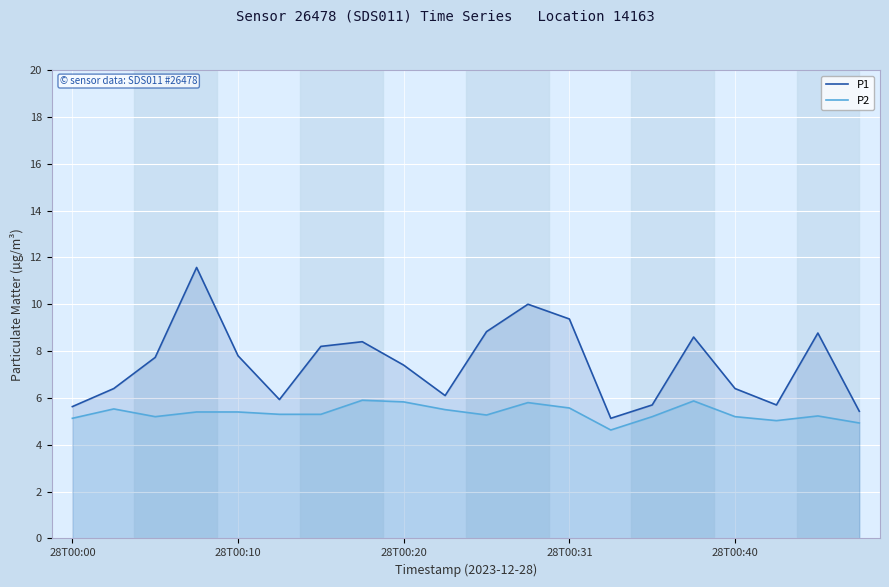

The P1 series shows 7.8 at 28T00:10. True or false?

True